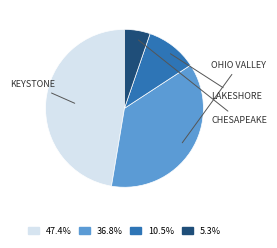

Is there a majority slice in this chart?

No